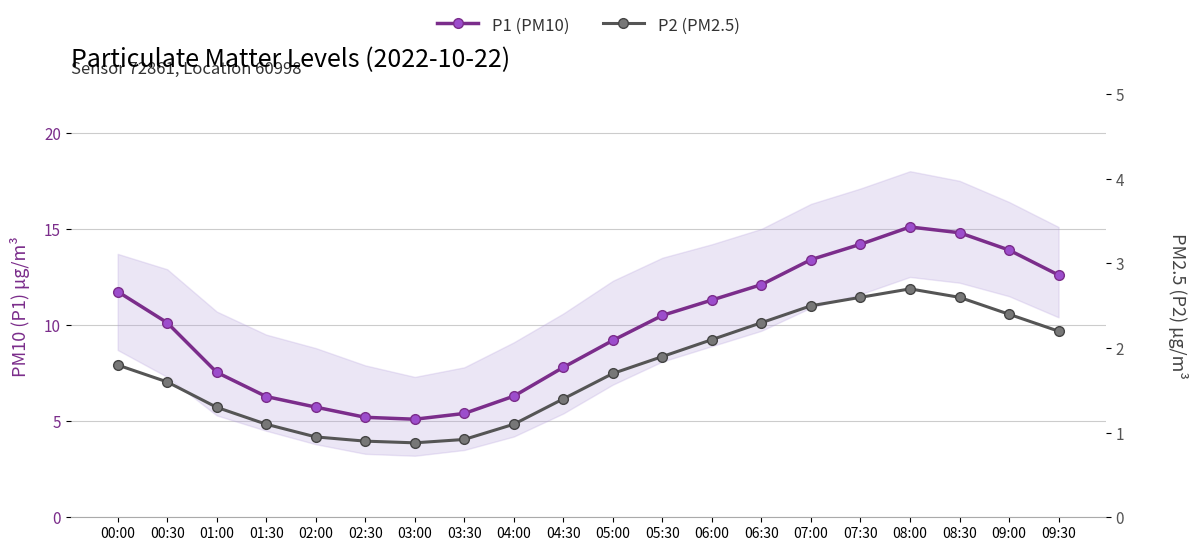

True or false: P1 (PM10) and P2 (PM2.5) cross at least once.

False